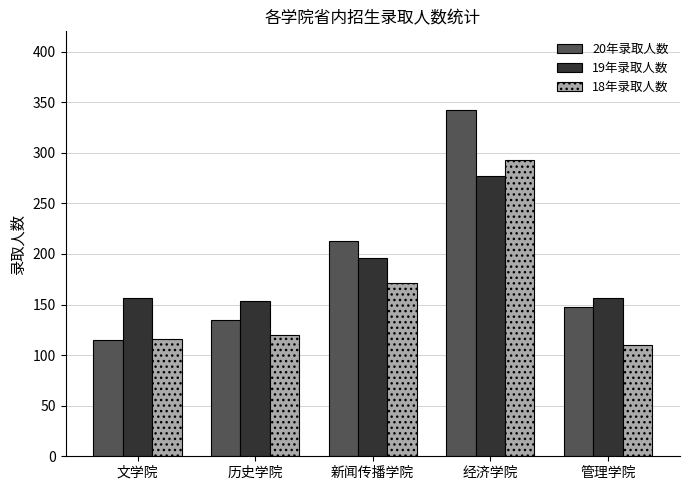

How many distinct data groups are displayed?

3